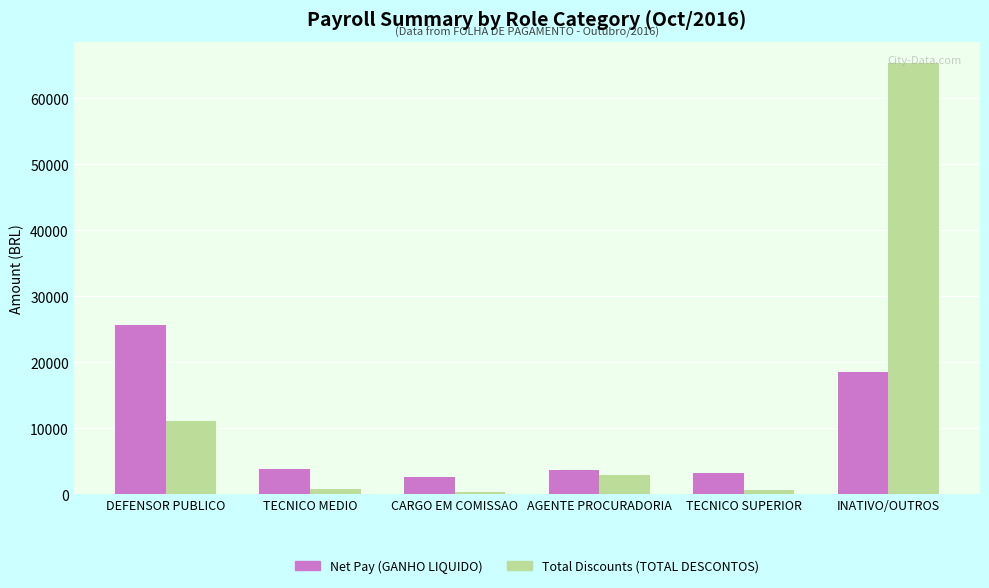

Is it true that Net Pay (GANHO LIQUIDO) equals 3257.9 at TECNICO SUPERIOR?

True